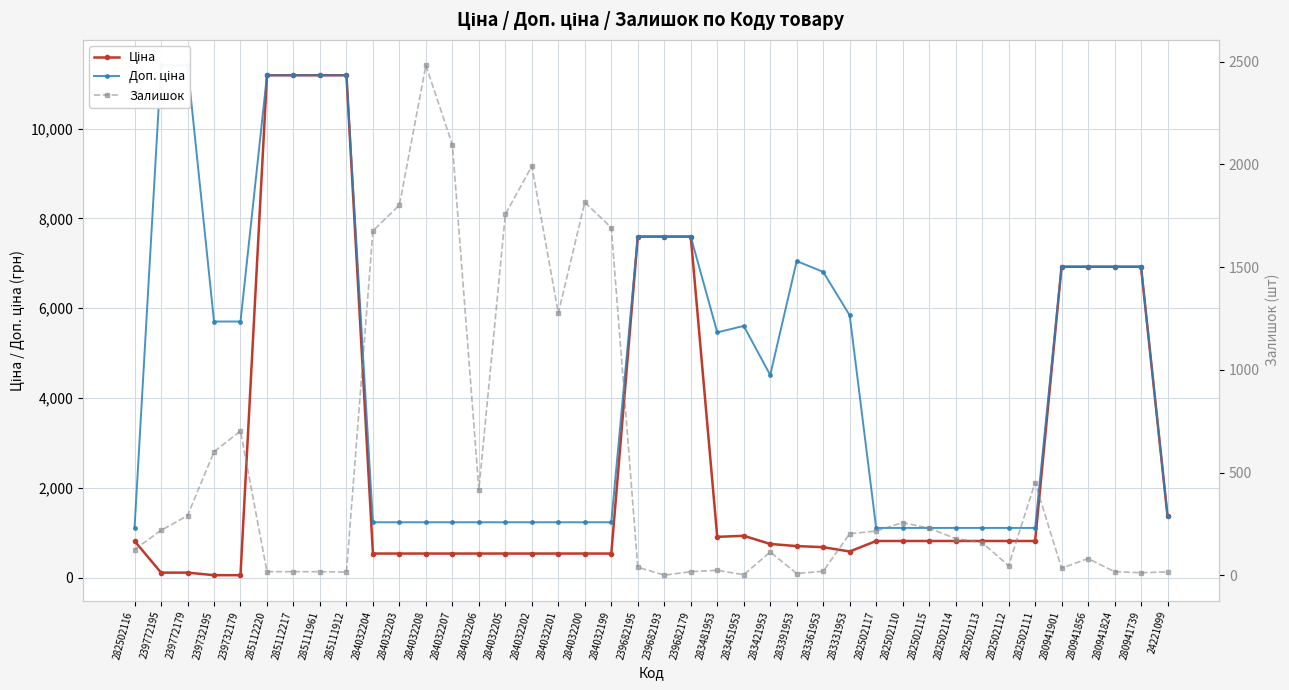

Count the number of data series in this chart.

3